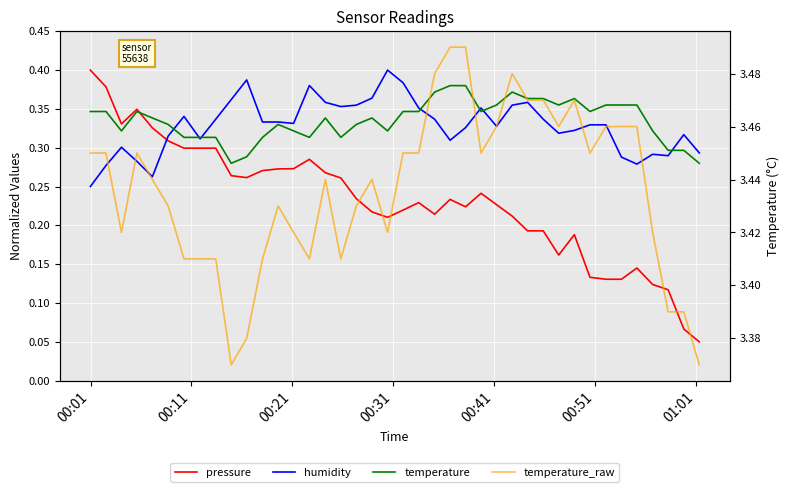

Reading left to right, transcribe all the data shown in this chart.

pressure: 0.4	0.4	0.3	0.3	0.3	0.3	0.3	0.3	0.3	0.3	0.3	0.3	0.3	0.3	0.3	0.3	0.3	0.2	0.2	0.2	0.2	0.2	0.2	0.2	0.2	0.2	0.2	0.2	0.2	0.2	0.2	0.2	0.1	0.1	0.1	0.1	0.1	0.1	0.1	0.1
humidity: 0.2	0.3	0.3	0.3	0.3	0.3	0.3	0.3	0.3	0.4	0.4	0.3	0.3	0.3	0.4	0.4	0.4	0.4	0.4	0.4	0.4	0.4	0.3	0.3	0.3	0.4	0.3	0.4	0.4	0.3	0.3	0.3	0.3	0.3	0.3	0.3	0.3	0.3	0.3	0.3
temperature: 0.3	0.3	0.3	0.3	0.3	0.3	0.3	0.3	0.3	0.3	0.3	0.3	0.3	0.3	0.3	0.3	0.3	0.3	0.3	0.3	0.3	0.3	0.4	0.4	0.4	0.3	0.4	0.4	0.4	0.4	0.4	0.4	0.3	0.4	0.4	0.4	0.3	0.3	0.3	0.3
temperature_raw: 3.5	3.5	3.4	3.5	3.4	3.4	3.4	3.4	3.4	3.4	3.4	3.4	3.4	3.4	3.4	3.4	3.4	3.4	3.4	3.4	3.5	3.5	3.5	3.5	3.5	3.5	3.5	3.5	3.5	3.5	3.5	3.5	3.5	3.5	3.5	3.5	3.4	3.4	3.4	3.4